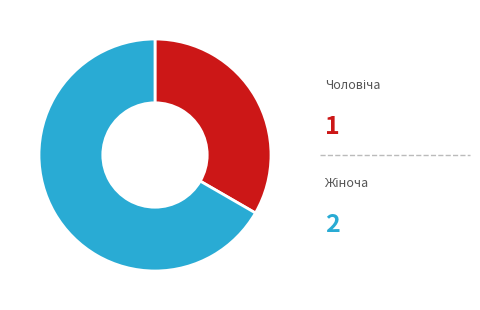

Does any single category account for the majority?

Yes